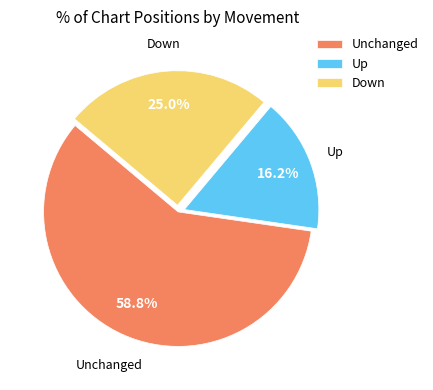

Rank the categories by value from highest to lowest.

Unchanged, Down, Up